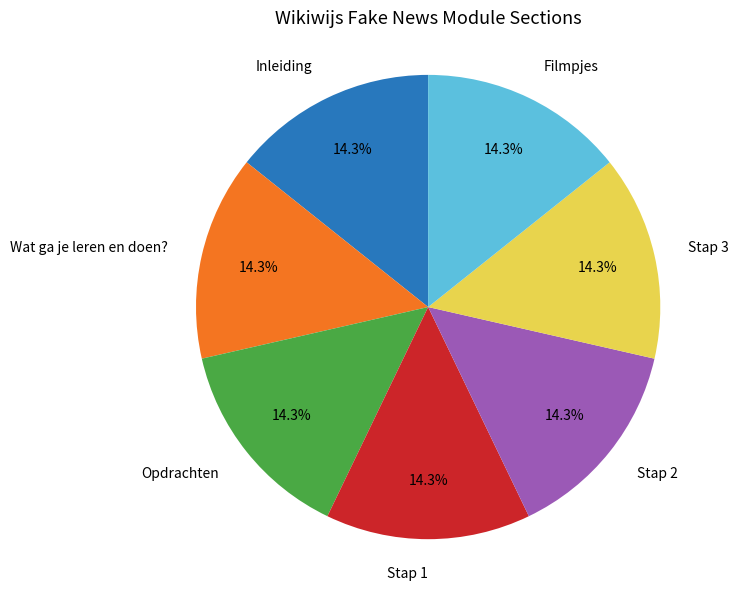

Does Stap 2 account for over 50% of the chart?

No